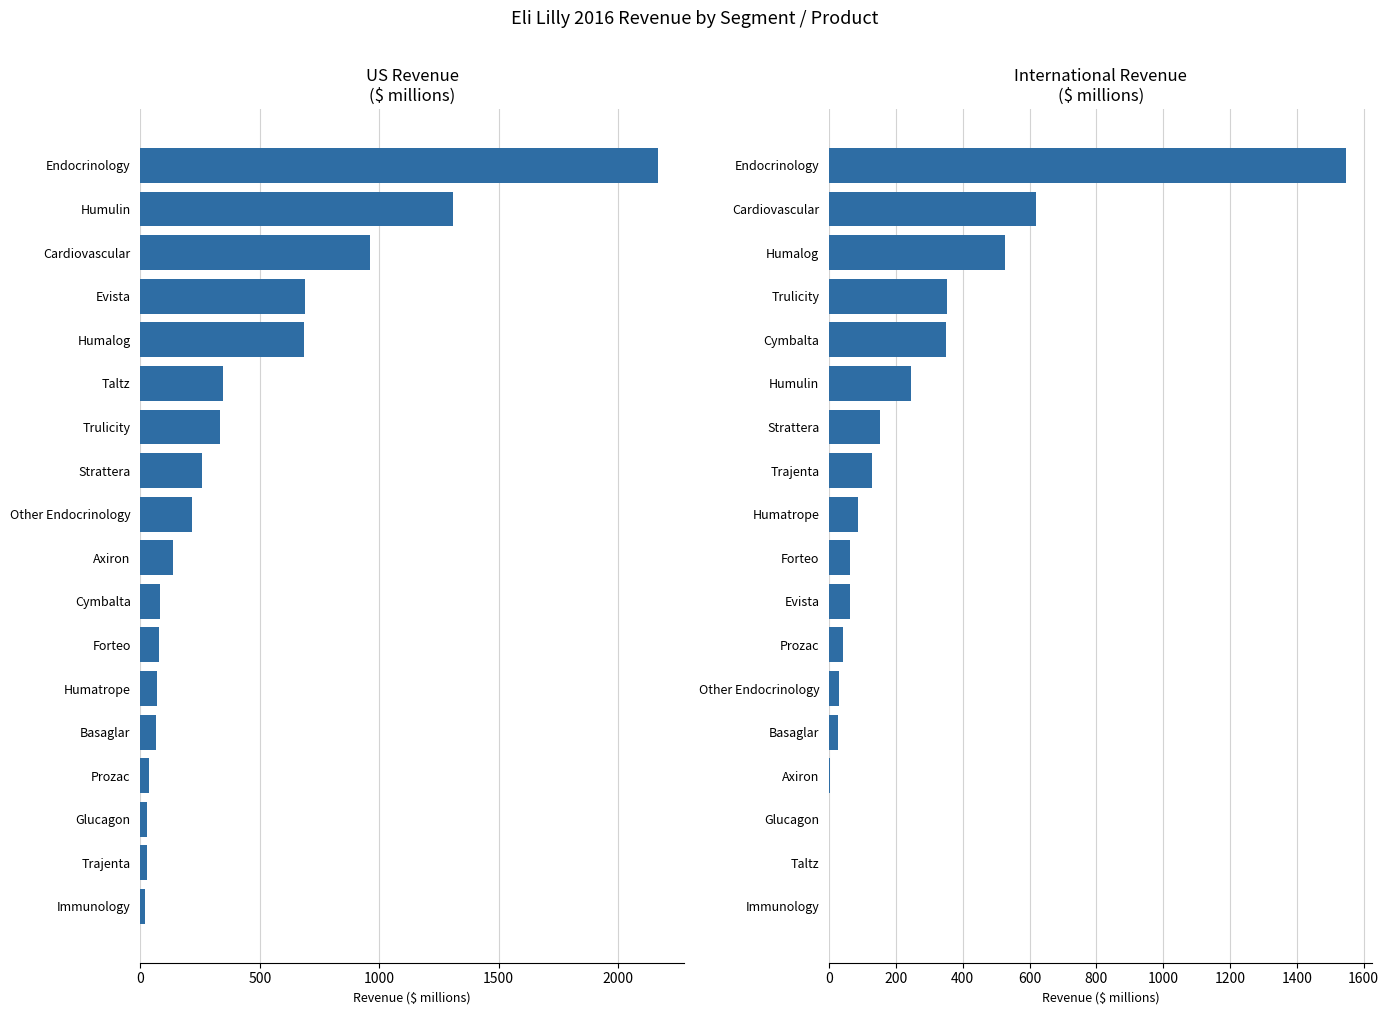

How many bars are there in each group?

2